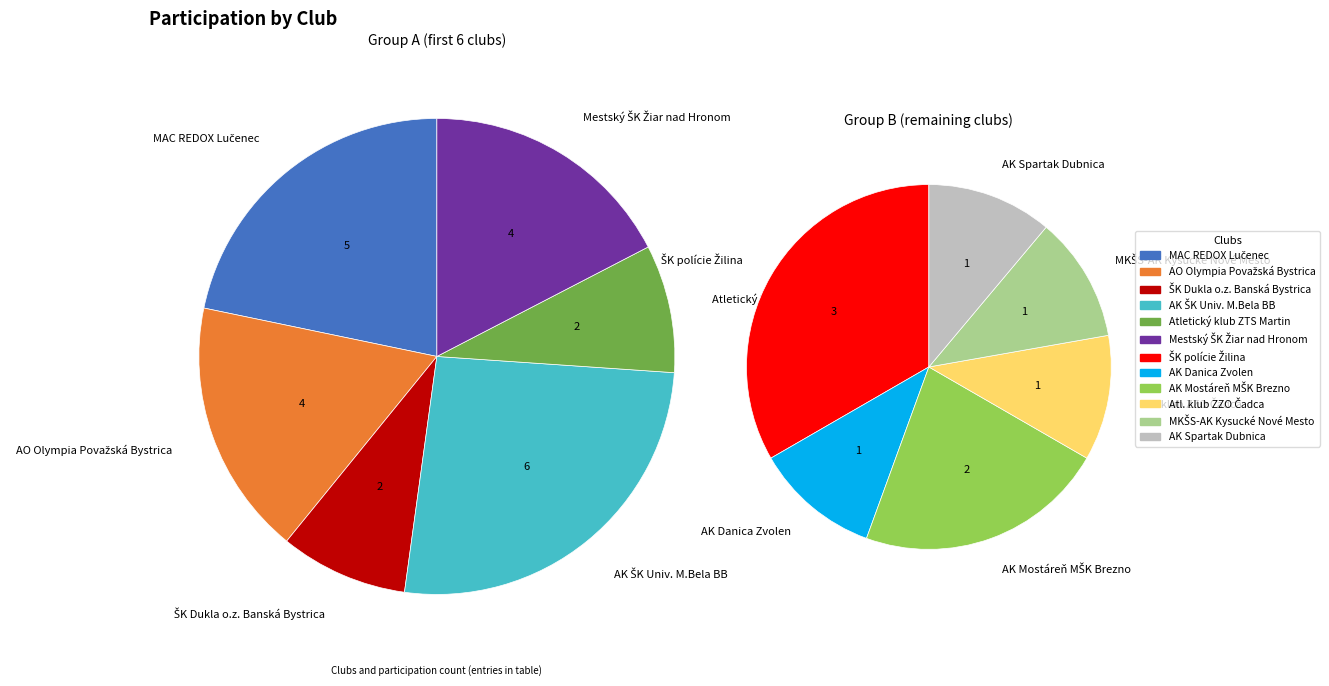

What is the ratio of the value at ŠK Dukla o.z. Banská Bystrica to the value at AK Mostáreň MŠK Brezno?

1.0